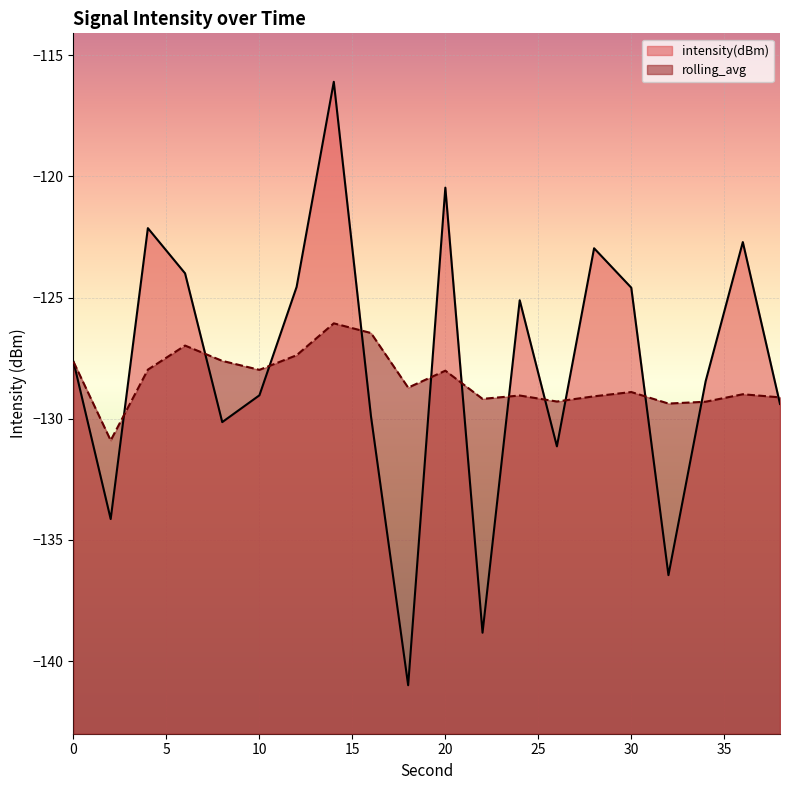

Is the value of intensity(dBm) at 0 greater than the value of rolling_avg at 10?

Yes